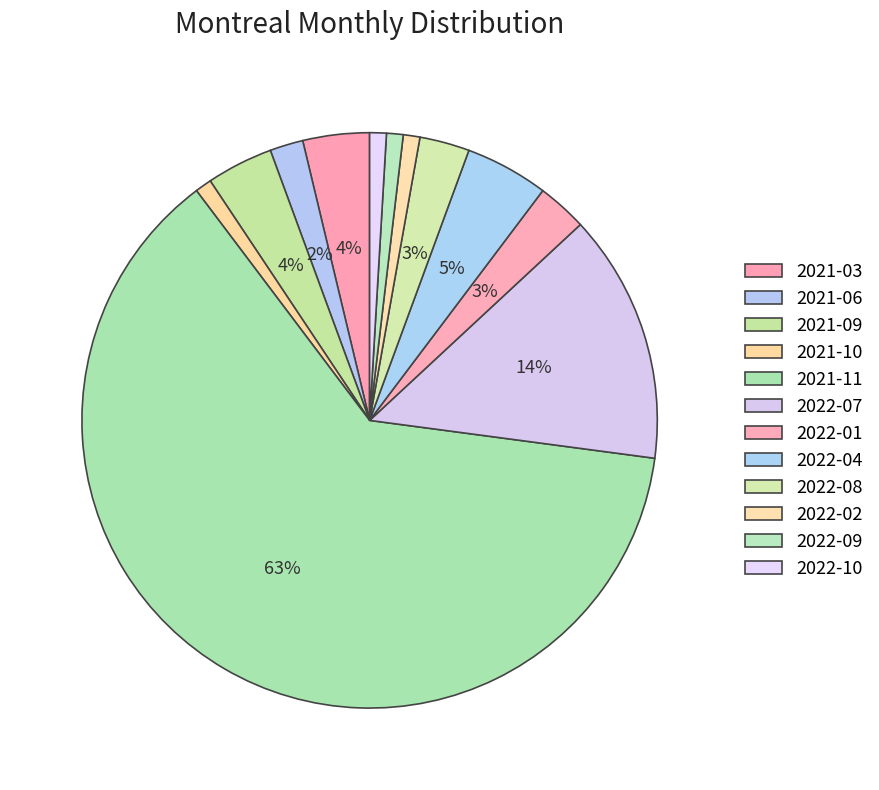

What is the majority slice?

2021-11